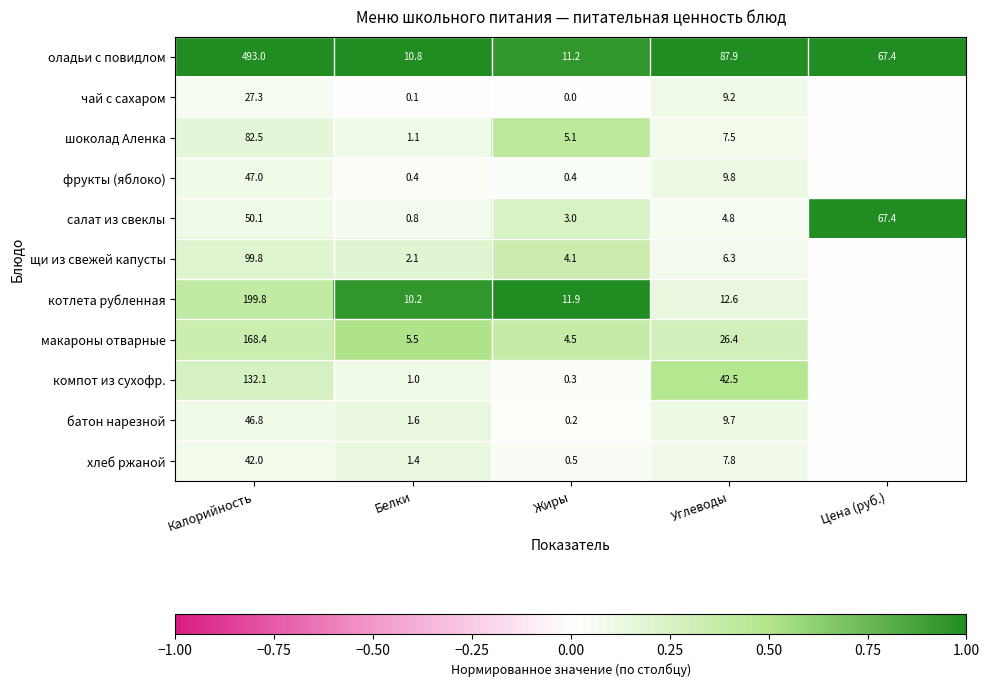

Is the value of салат из свеклы at Цена (руб.) greater than the value of шоколад Аленка at Углеводы?

Yes